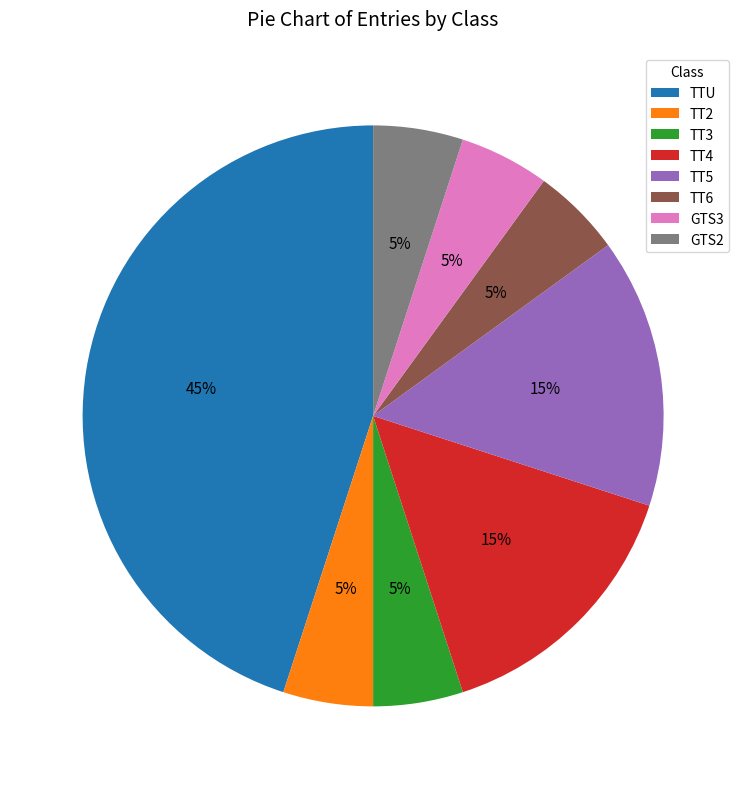

Does TTU represent more than half of the total?

No